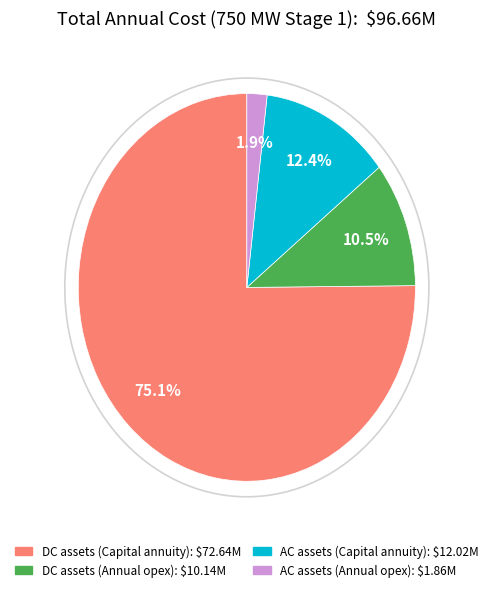

Between DC assets (Capital annuity) and DC assets (Annual opex), which is larger?

DC assets (Capital annuity)